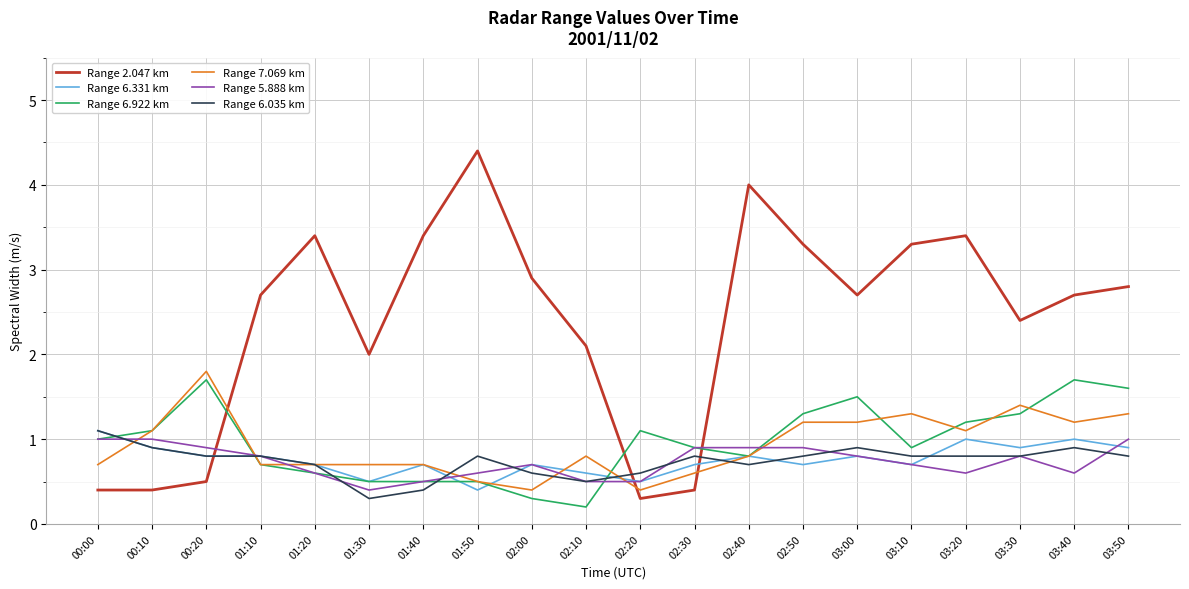

What is the sum of the Range 7.069 km values at 02:10 and 03:00?

2.0